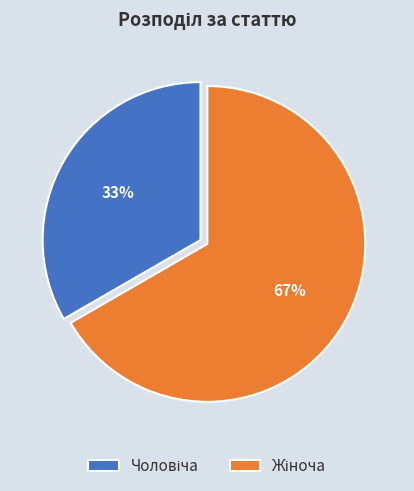

How many segments does this pie chart have?

2